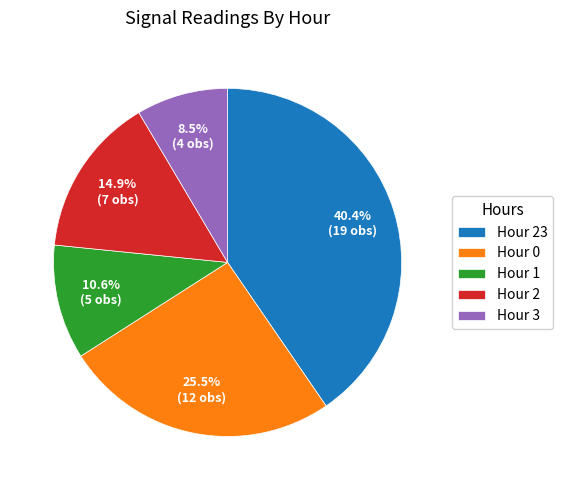

Which slice is the smallest?

Hour 3